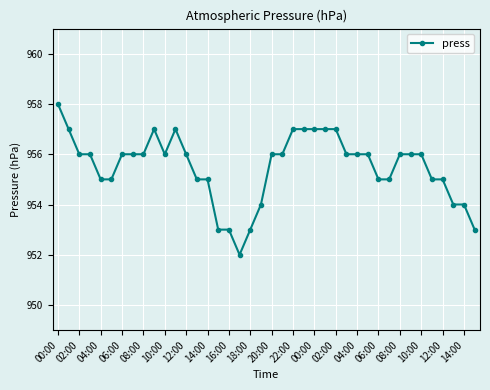

What is the value of the 3rd point from the left?

956